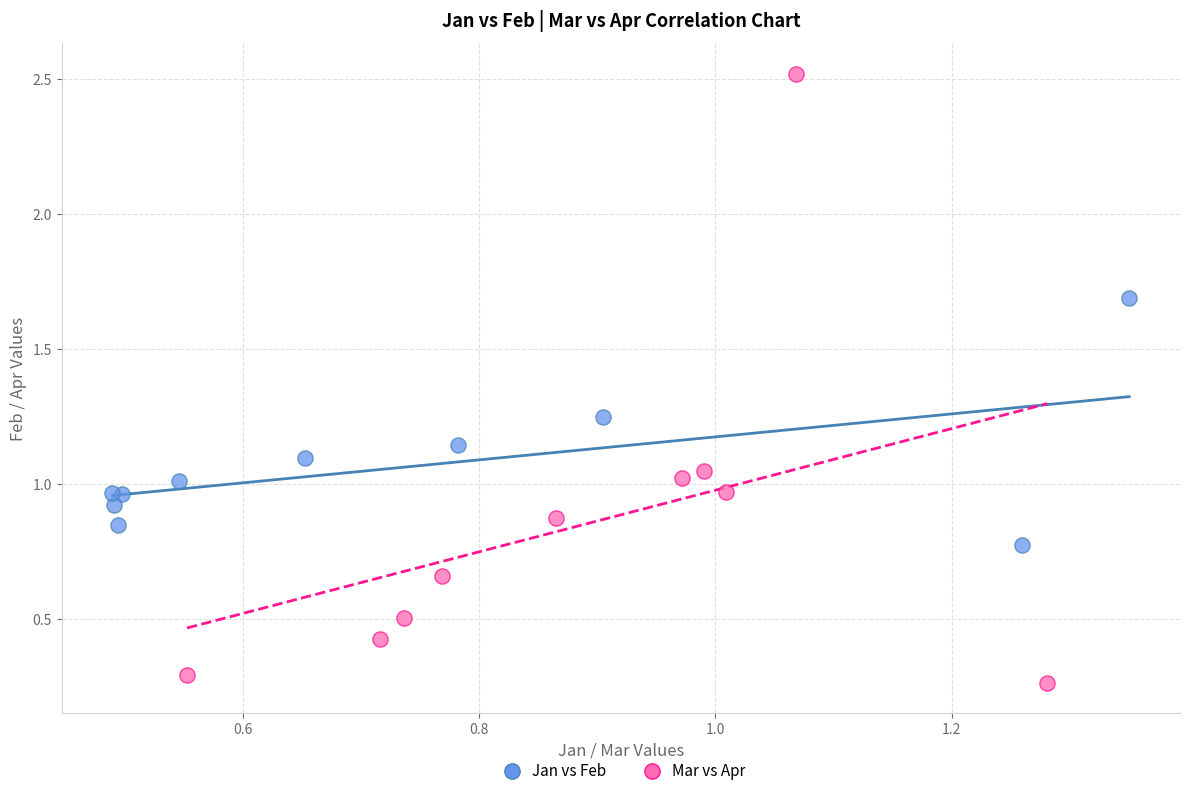

Which series has the largest Y range (max minus min)?

Mar vs Apr